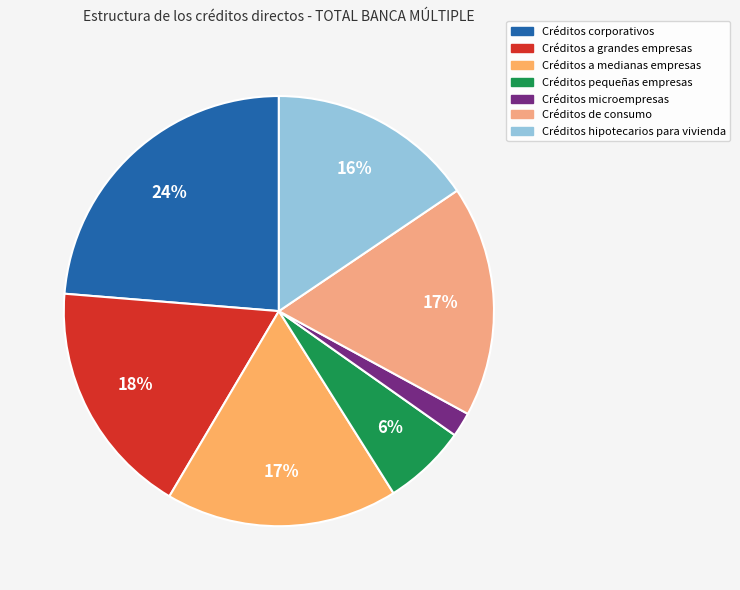

Which slice is the smallest?

Créditos microempresas